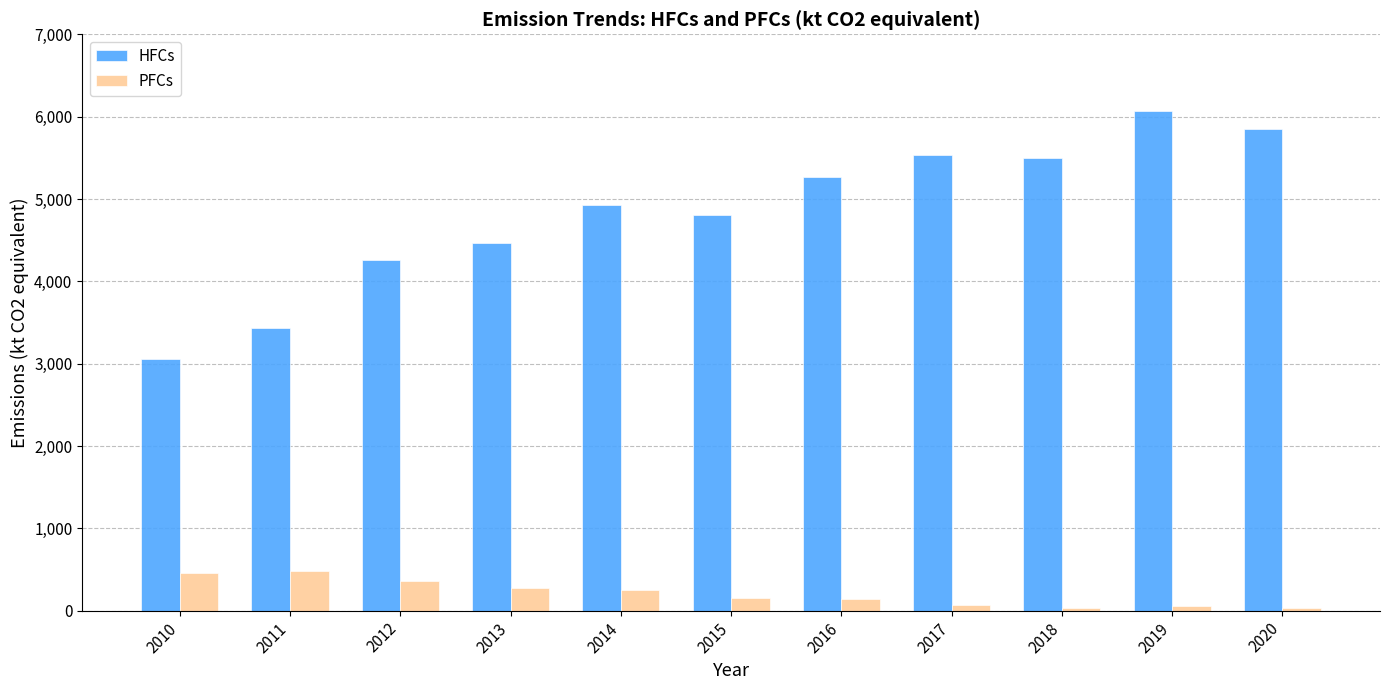

How many groups of bars are there?

11